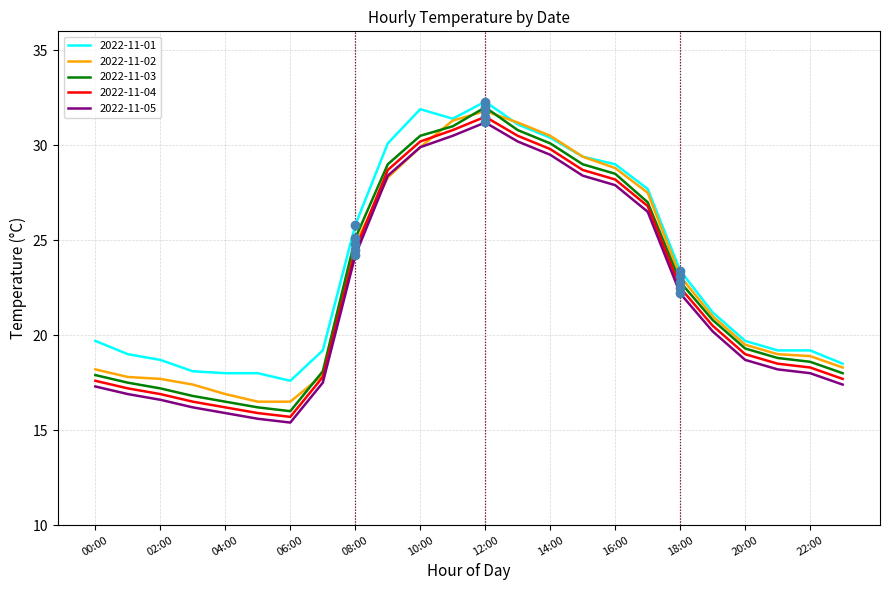

What is the smallest value displayed?

15.4